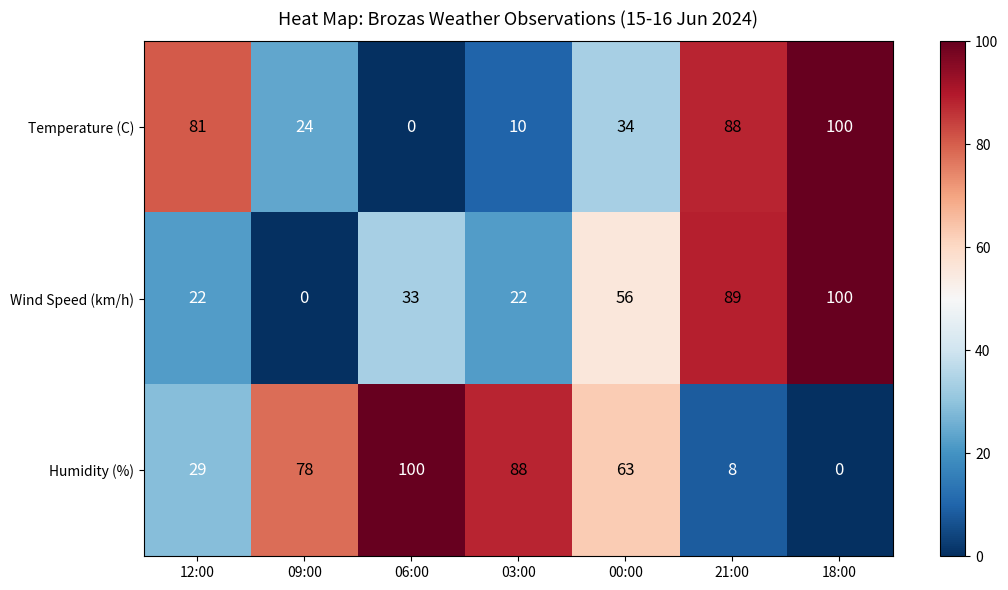

What is the sum of all Humidity (%) values?

366